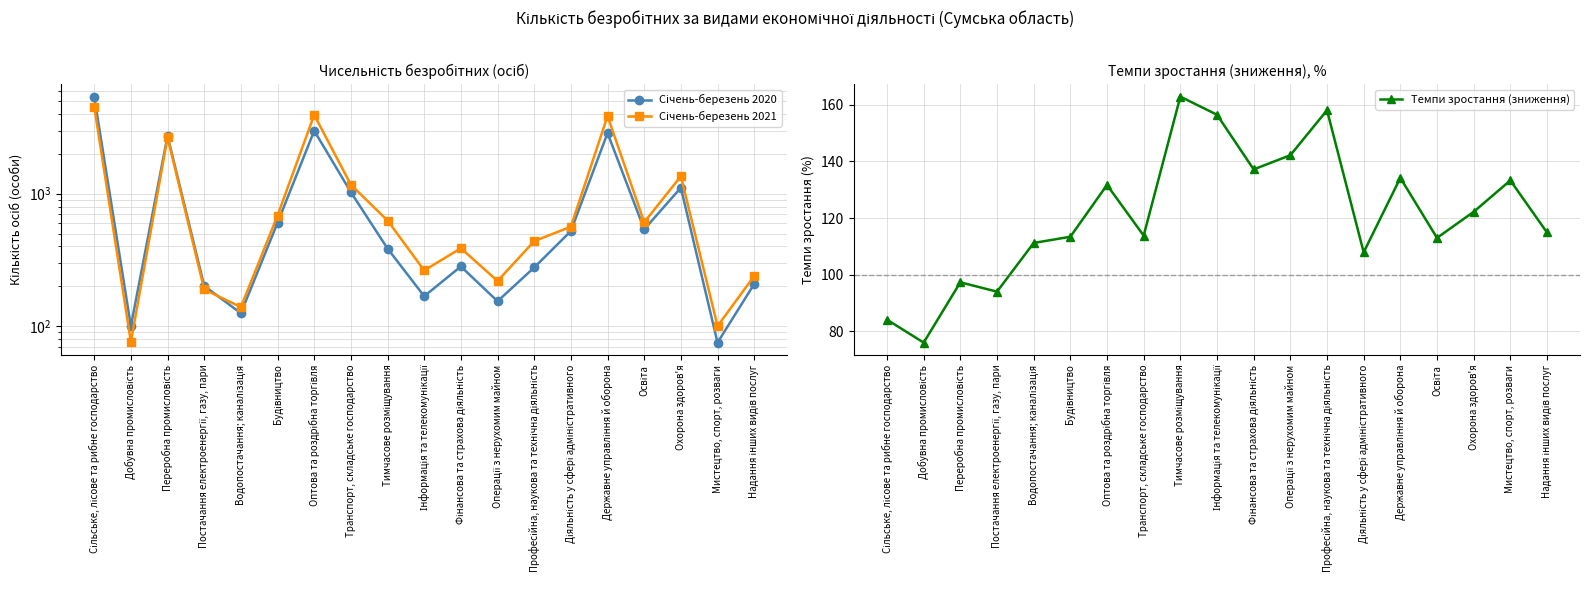

Rank the categories by Січень-березень 2021 value from lowest to highest.

Добувна промисловість, Мистецтво, спорт, розваги, Водопостачання; каналізація, Постачання електроенергії, газу, пари, Операції з нерухомим майном, Надання інших видів послуг, Інформація та телекомунікації, Фінансова та страхова діяльність, Професійна, наукова та технічна діяльність, Діяльність у сфері адміністративного, Освіта, Тимчасове розміщування, Будівництво, Транспорт, складське господарство, Охорона здоров'я, Переробна промисловість, Державне управління й оборона, Оптова та роздрібна торгівля, Сільське, лісове та рибне господарство